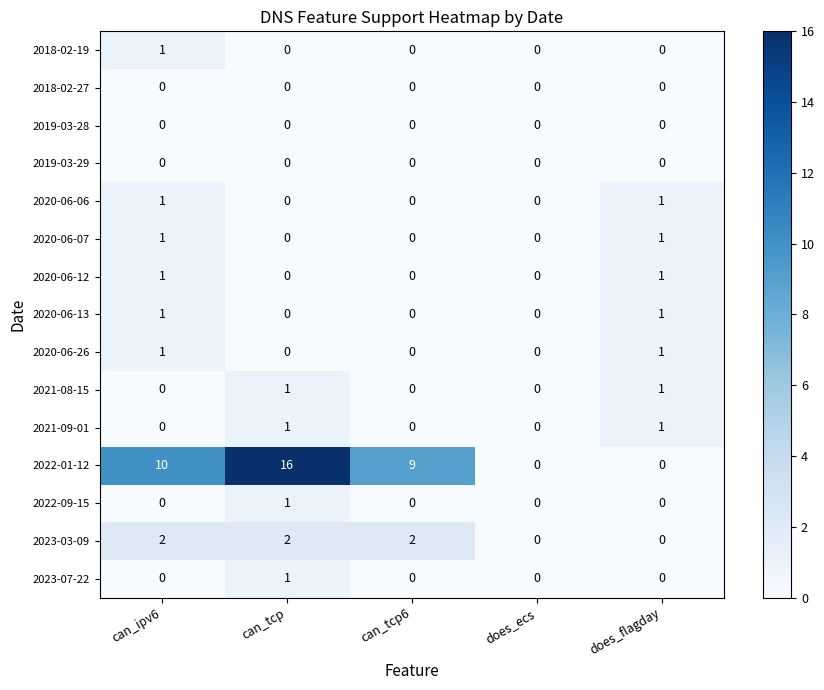

What is the greatest value displayed?

16